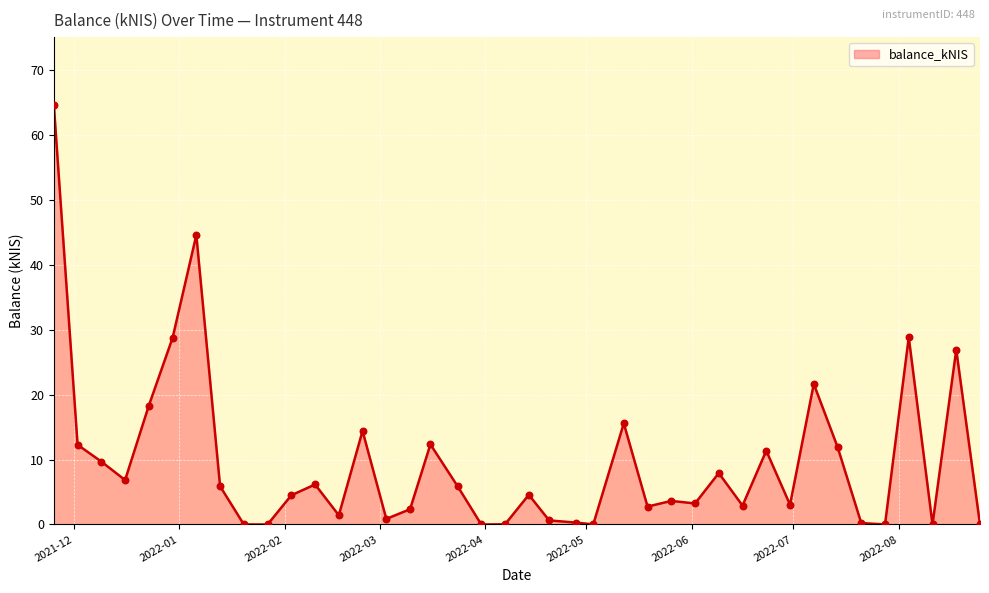

What is the greatest value displayed?

64.5